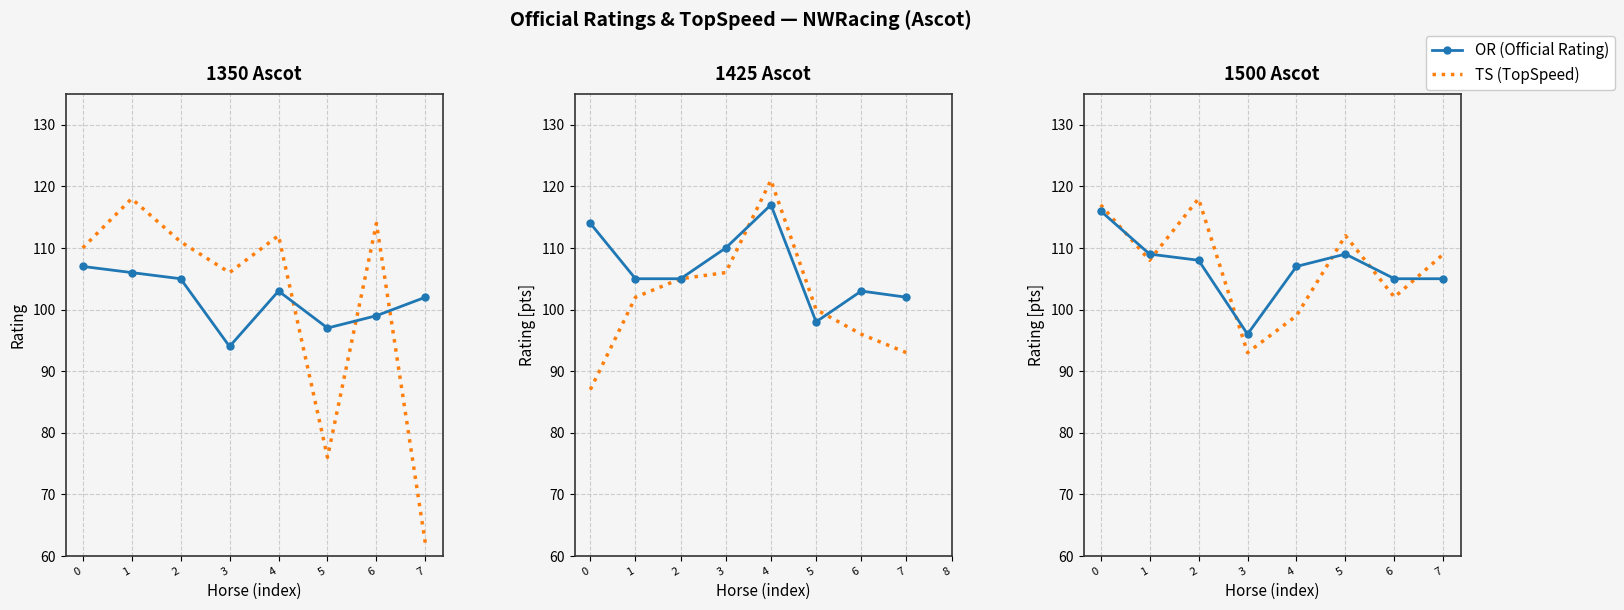

What is the value of the OR (Official Rating) point at the 5th from the left?

107